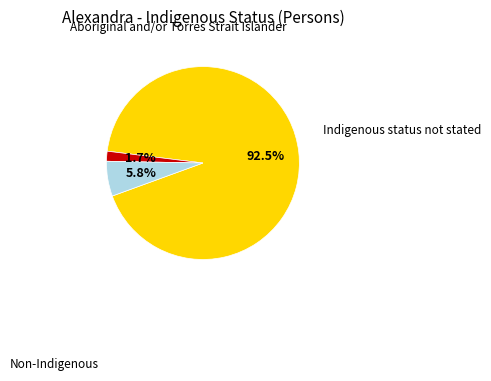

Count the number of slices in the pie.

3